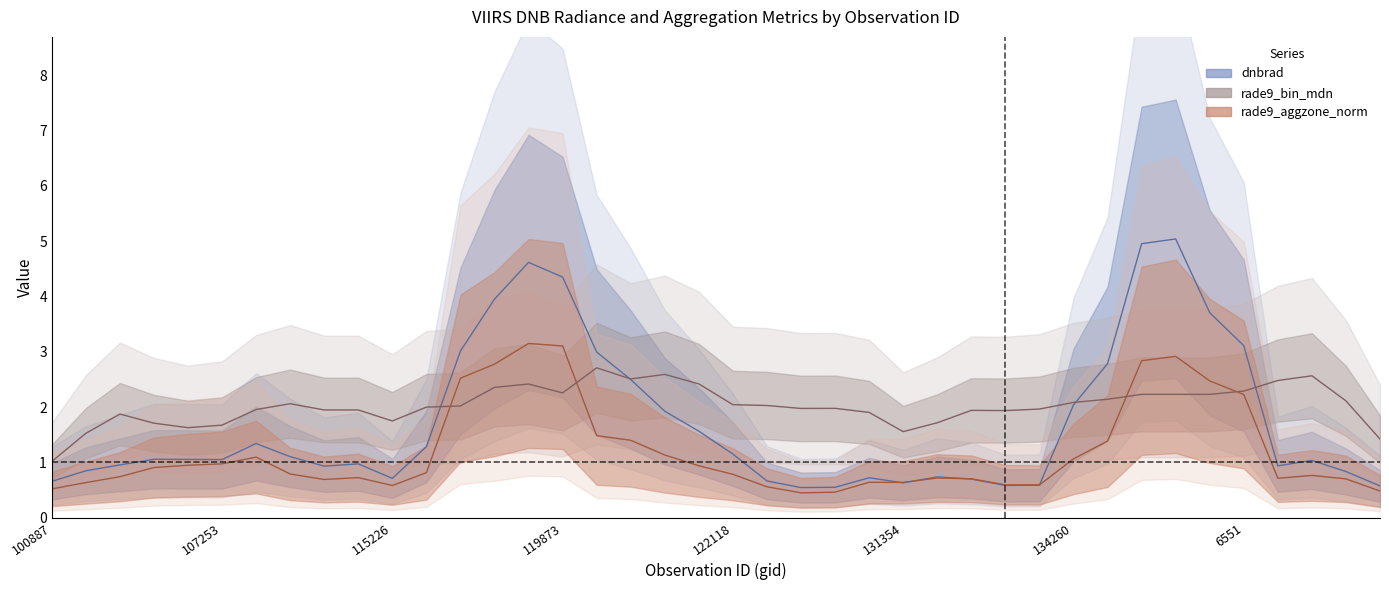

What is the approximate value of rade9_bin_mdn at 107253?

1.8